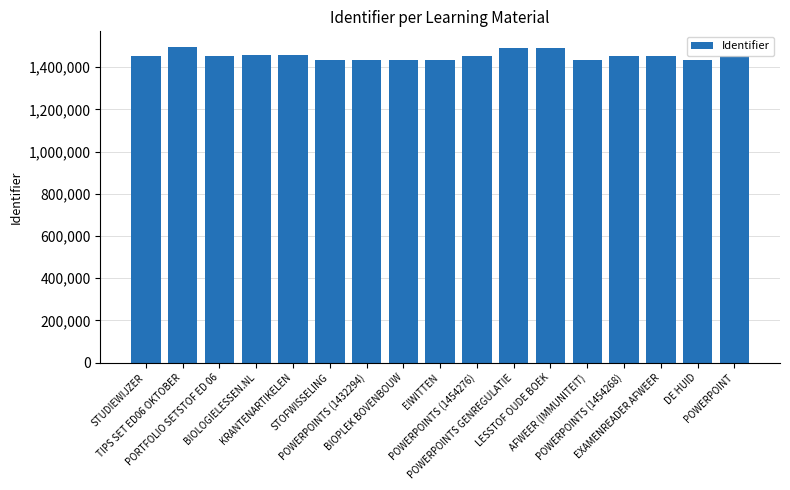

What is the difference between the maximum and minimum values?

62298